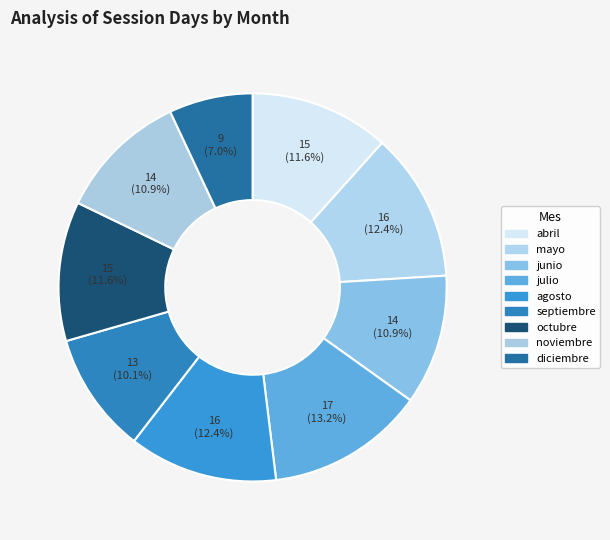

To the nearest percent, what is the difference between the noviembre and septiembre slice percentages?

1%